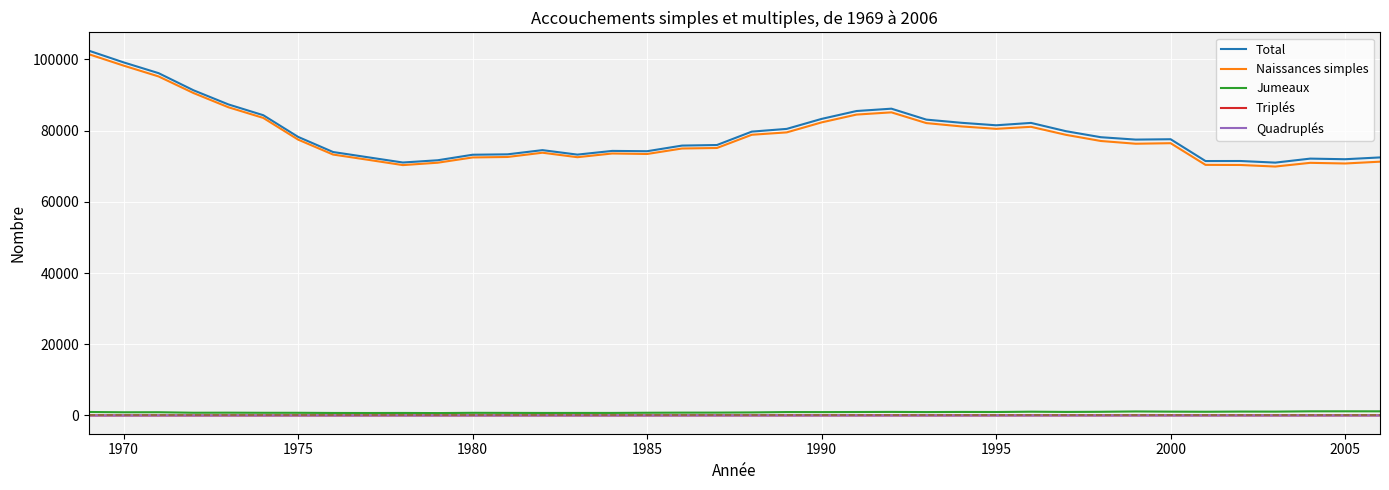

What is the maximum value for Naissances simples?

101489